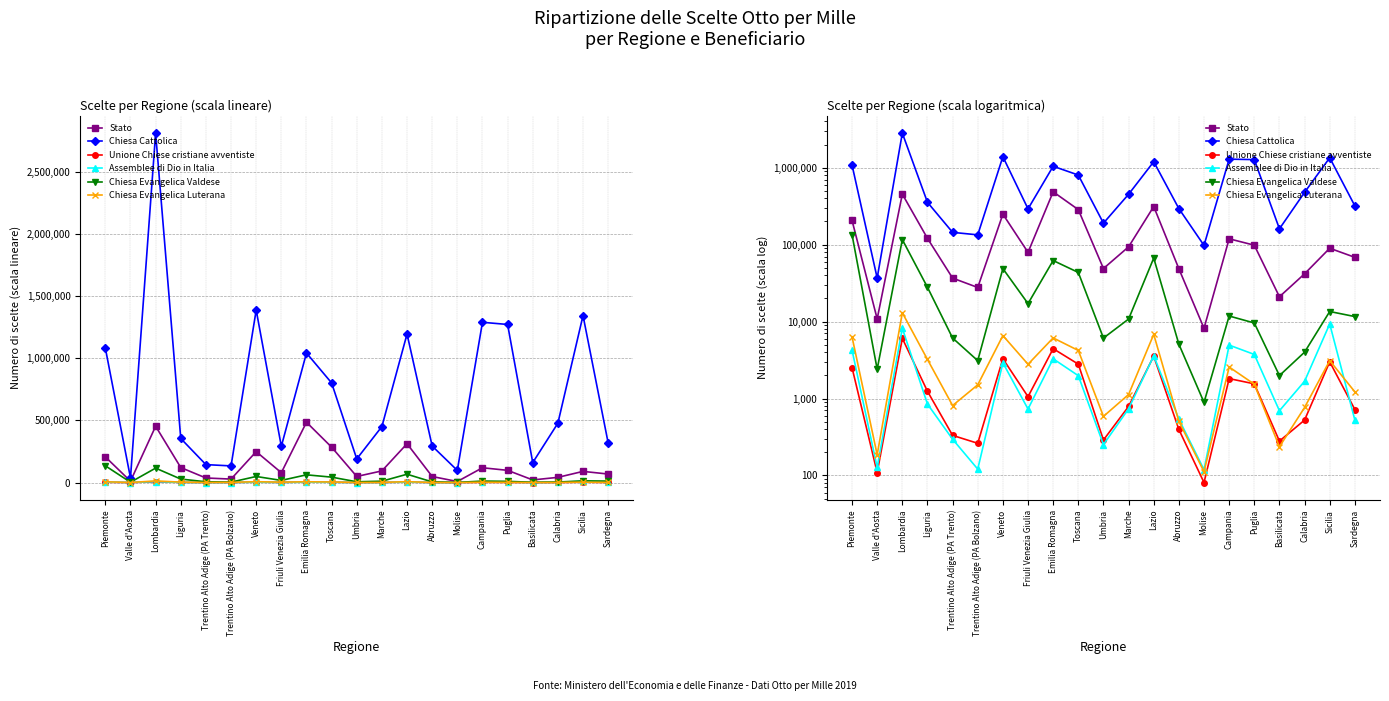

Between Lazio and Trentino Alto Adige (PA Bolzano), which is larger?

Lazio